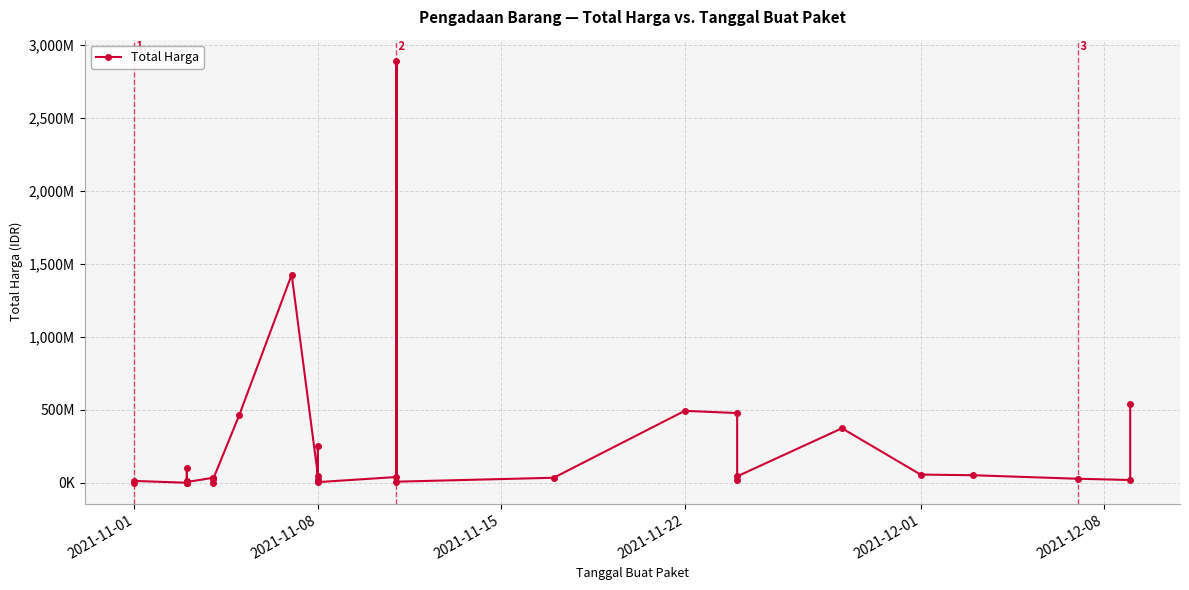

What is the value of the 30th point from the left?

373404000